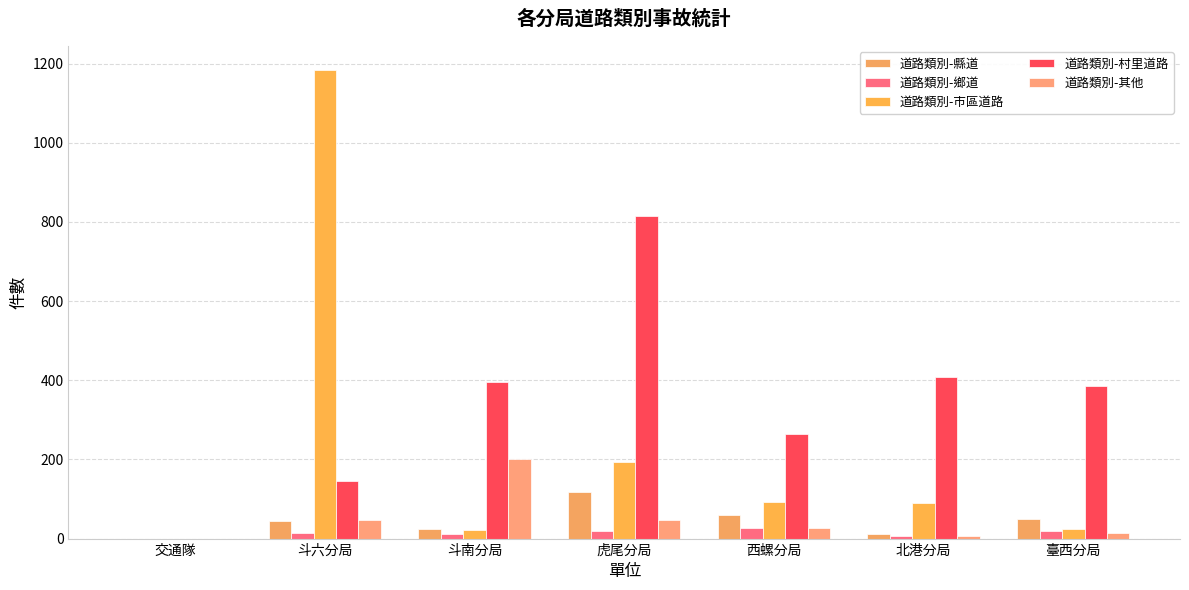

What is the value of the 道路類別-鄉道 bar at the 6th from the left?

6